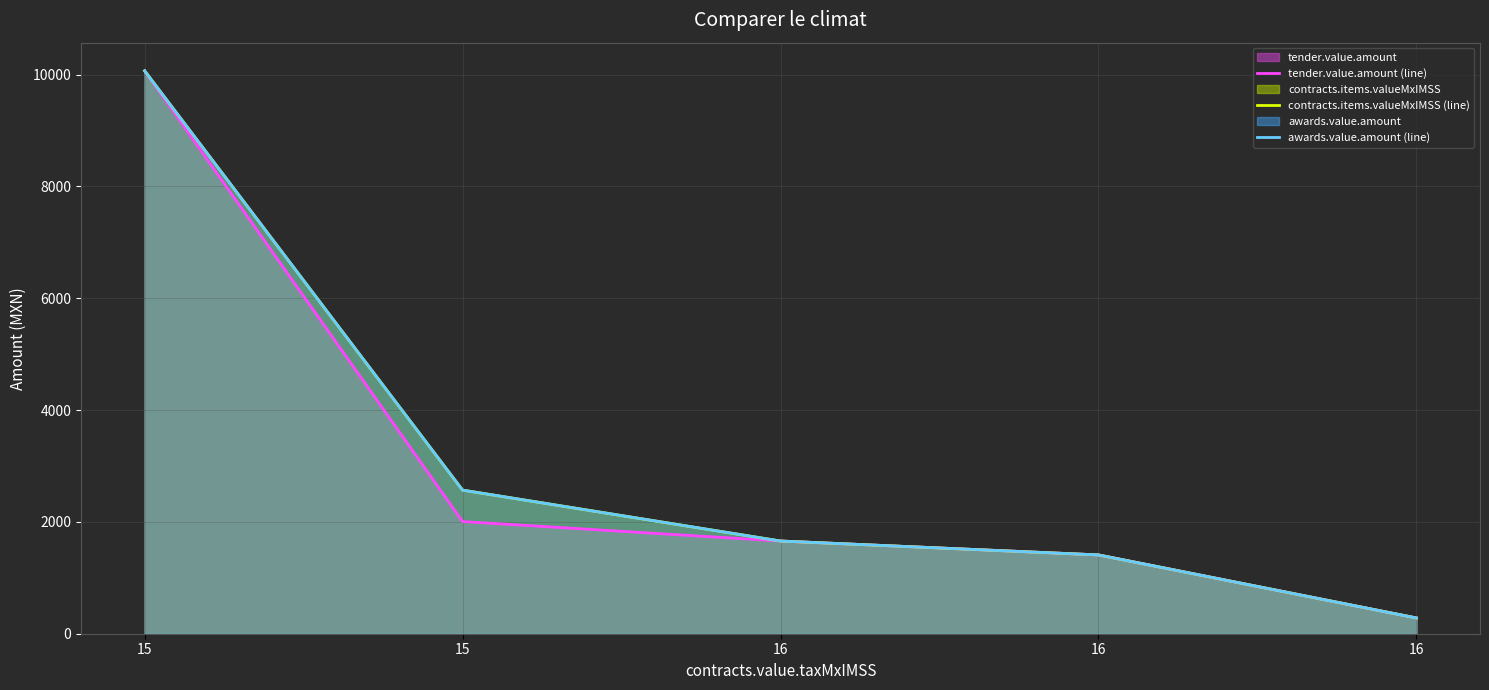

Is the value of tender.value.amount (line) at 16 greater than the value of awards.value.amount (line) at 16?

No